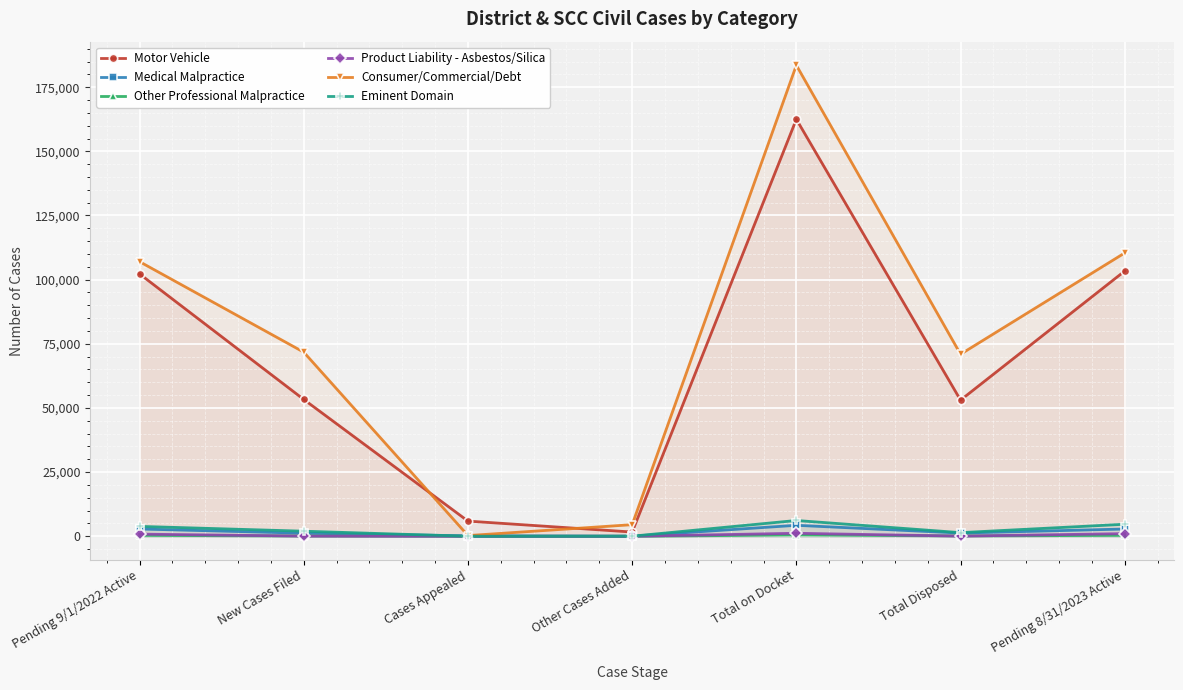

What position from the left is Total Disposed?

6